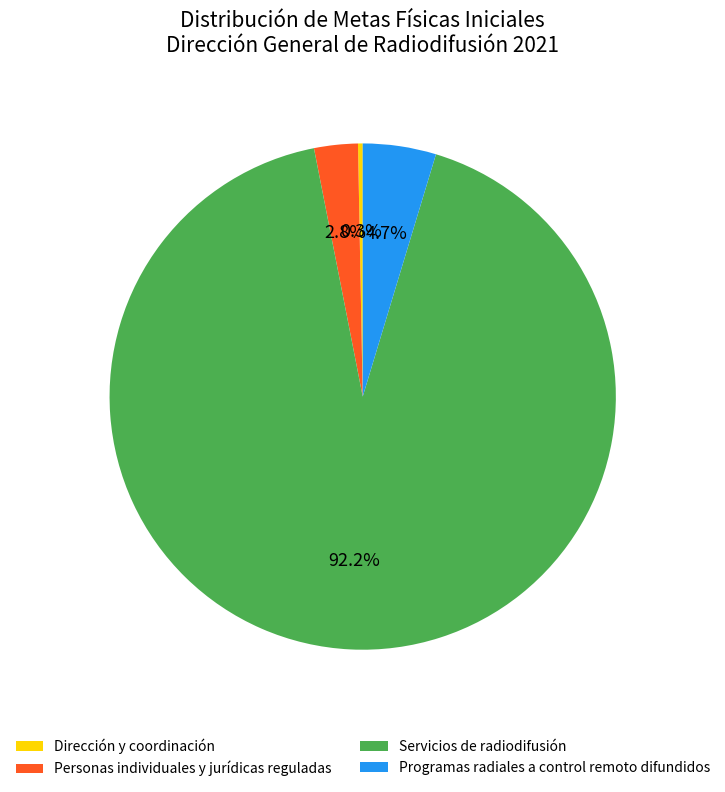

What percentage is NOT represented by Personas individuales y jurídicas reguladas?

97.2%